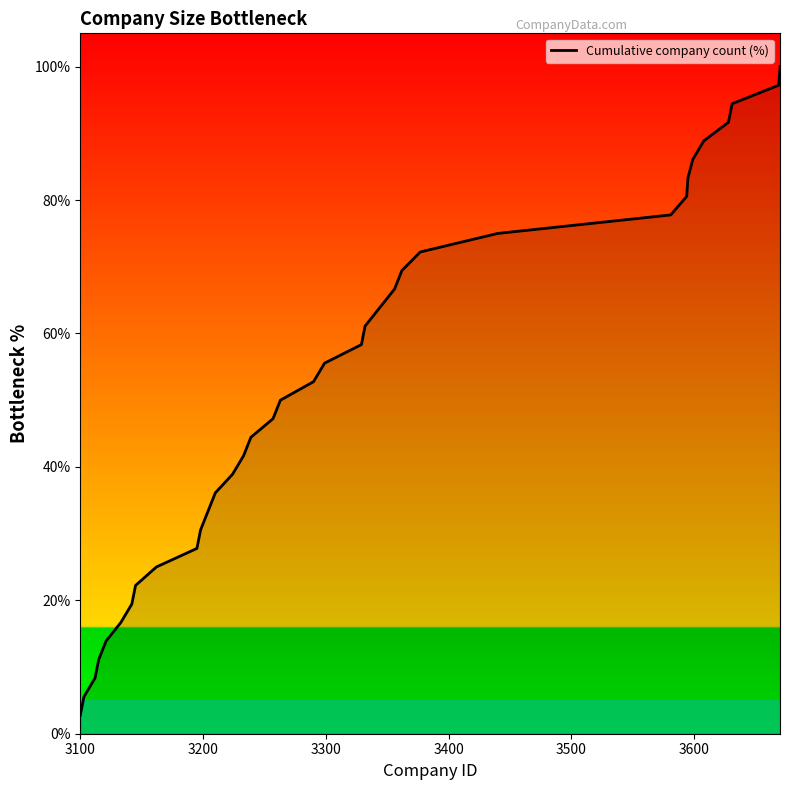

What is the difference between the maximum and minimum values?

97.2